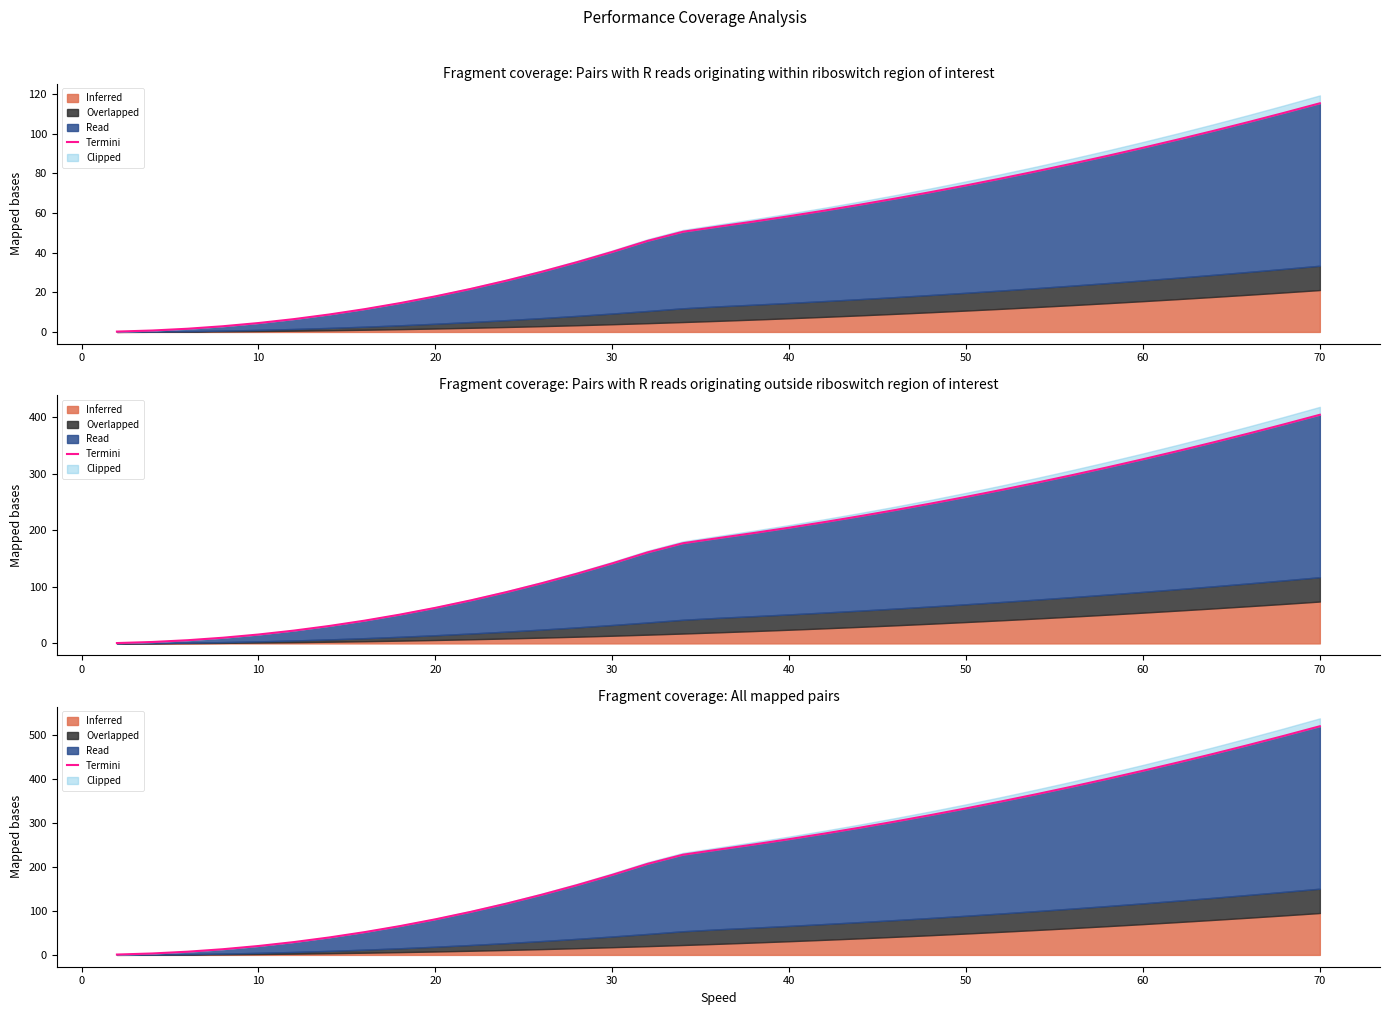

How many lines are shown in the chart?

1